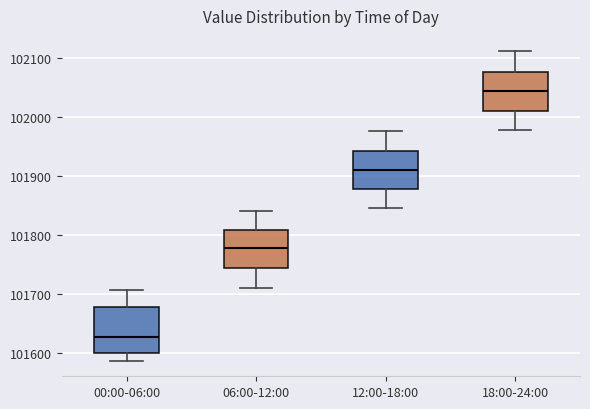

Which box's median line is the lowest?

00:00-06:00